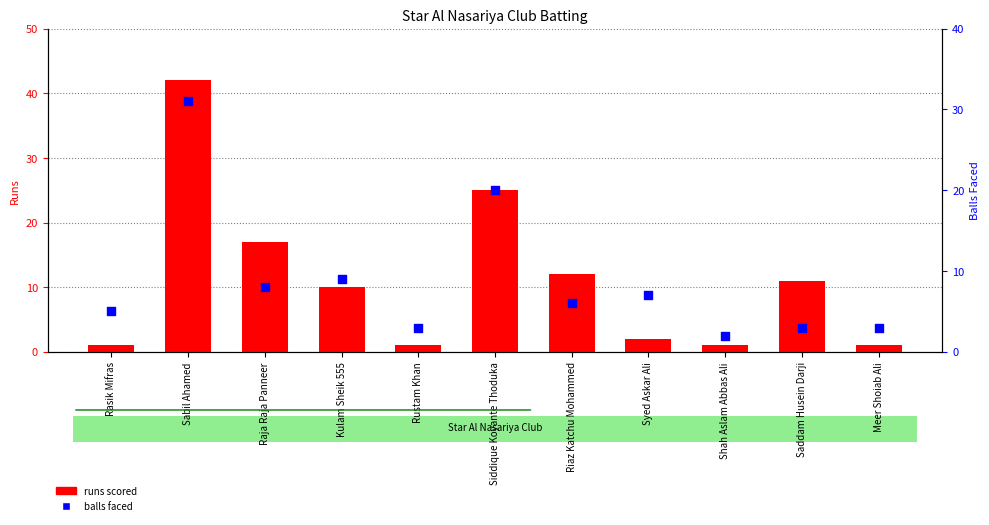

Which series has the largest total across all categories?

runs scored